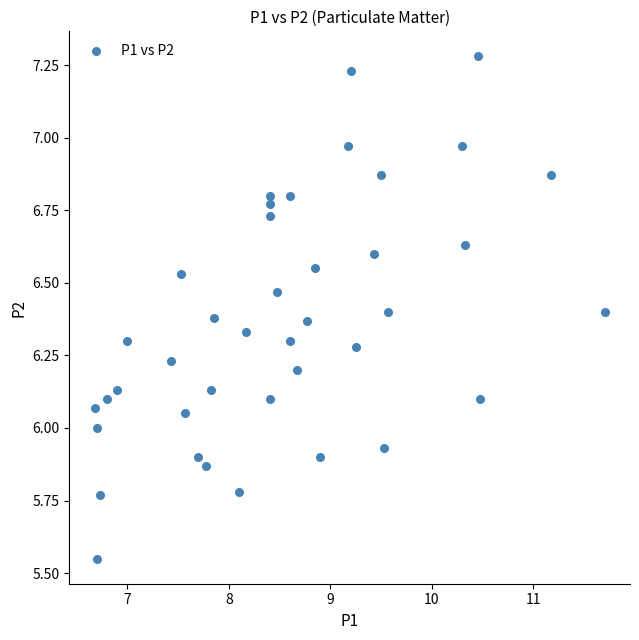

What is the range of Y values (max minus min)?

1.7